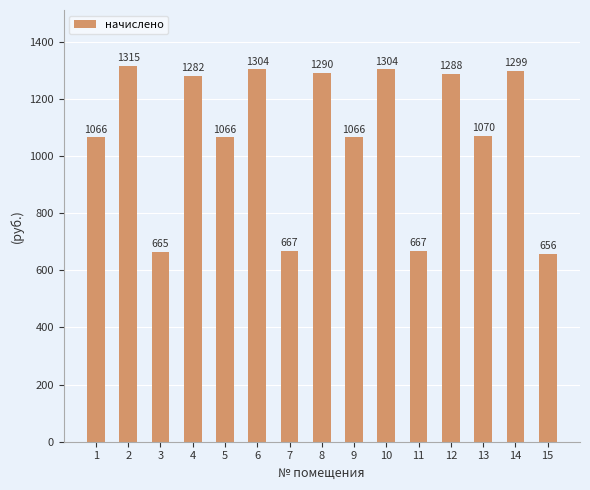

Is it true that the value at 10 is 1303.6?

True